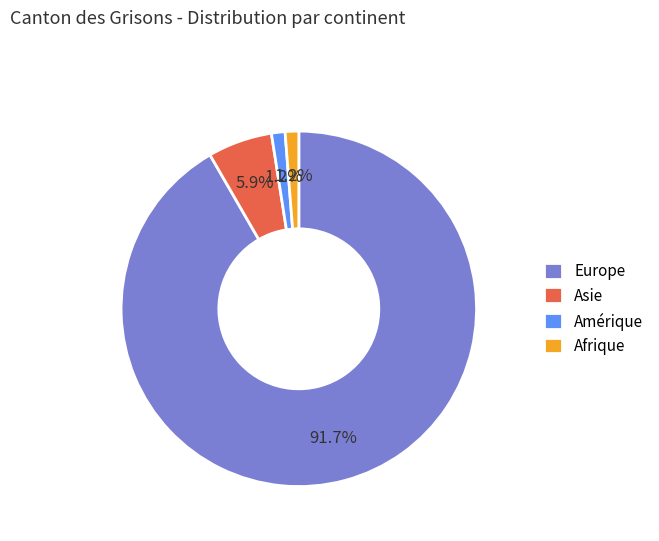

What is the total percentage of Afrique and Europe?

92.9%